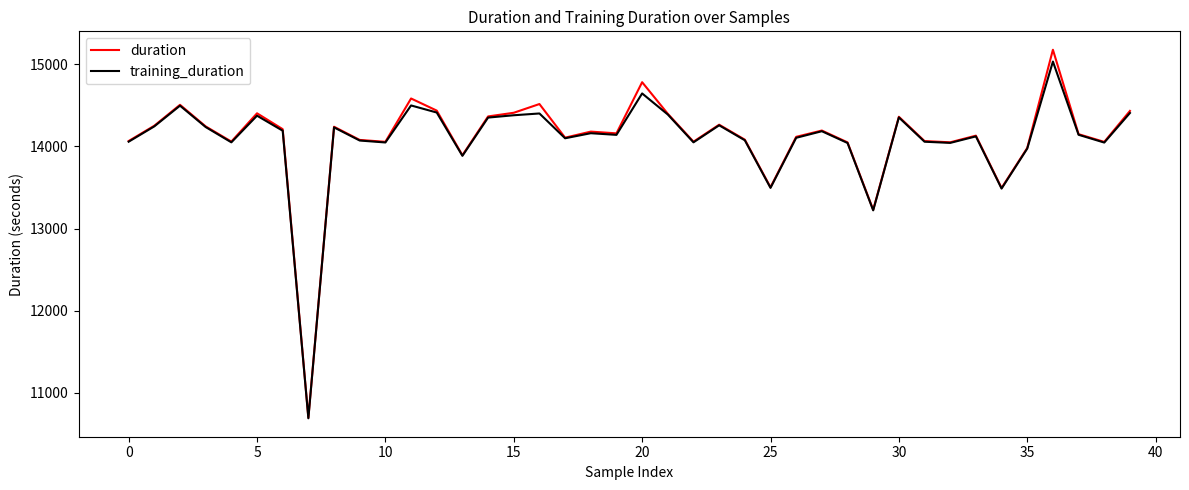

Which series has the widest spread of values?

duration